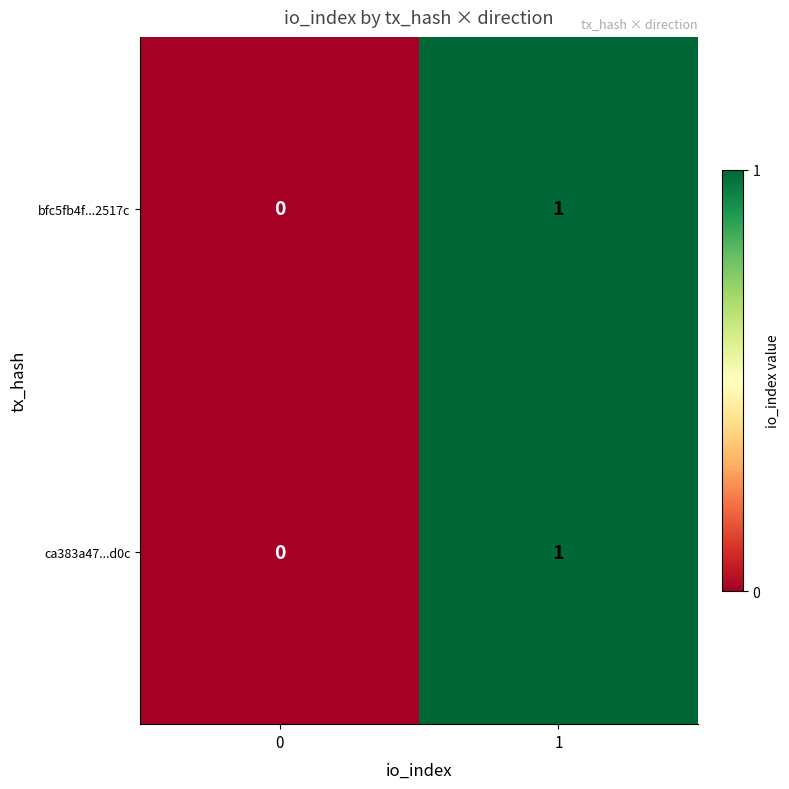

The value of ca383a47...d0c at 0 is 0. True or false?

True